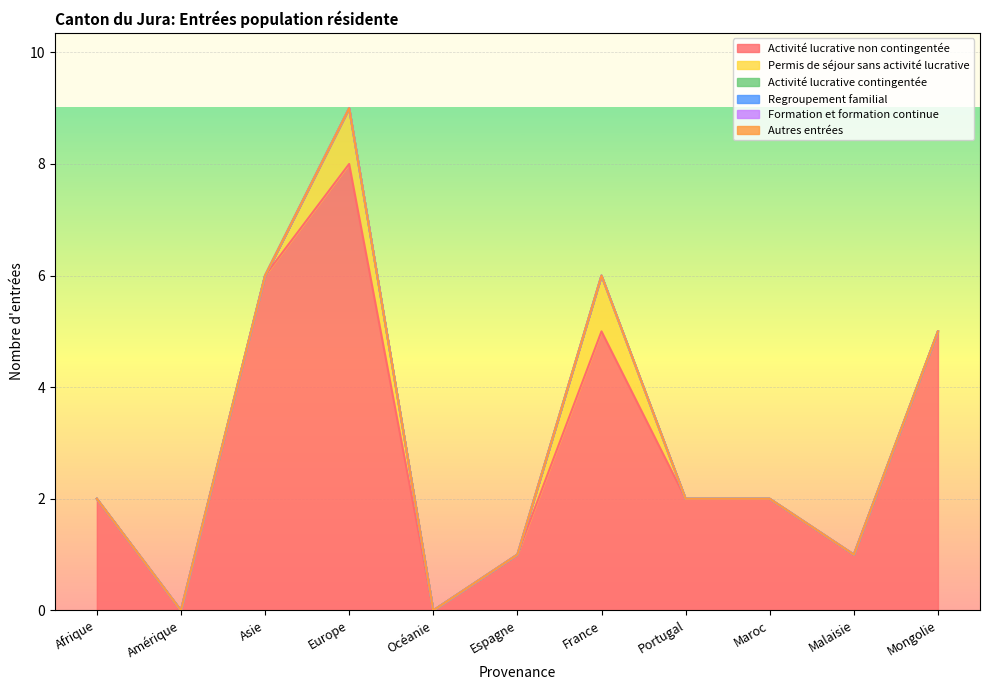

What is the difference between the highest and lowest values at Malaisie?

1